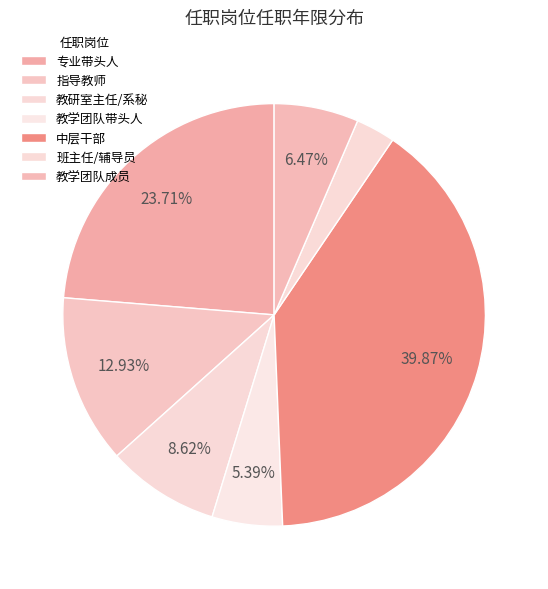

To the nearest percent, what is the average slice percentage?

14%